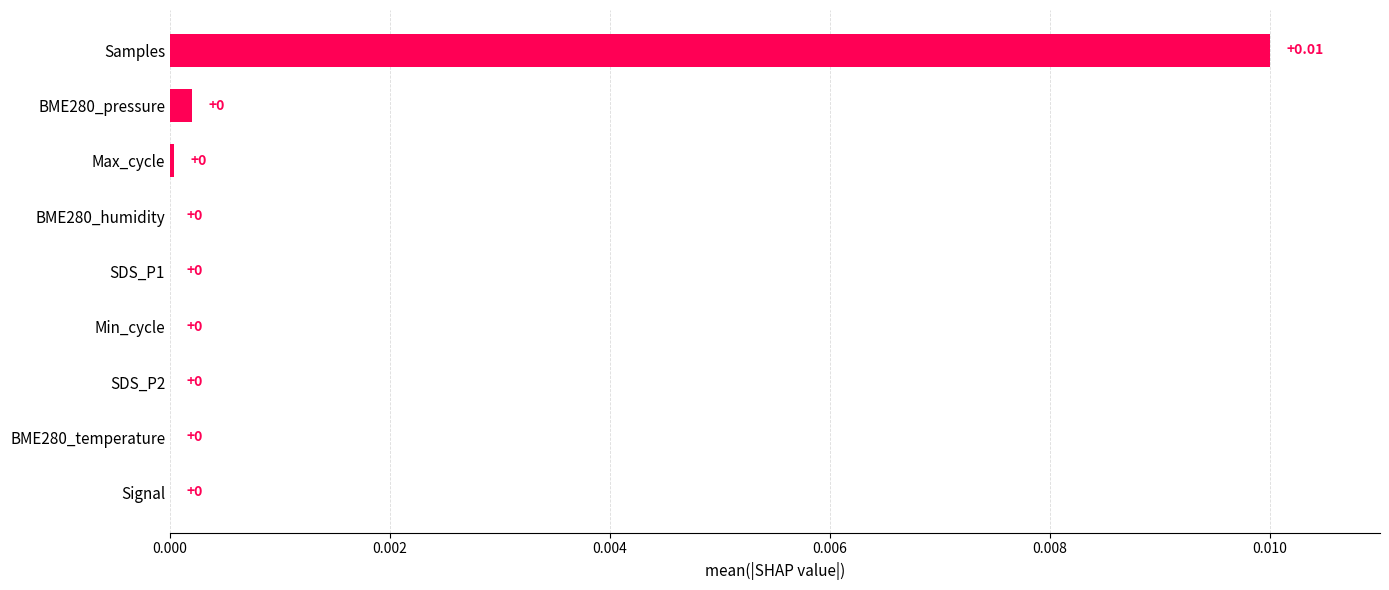

Which category has the highest value across all series?

Samples